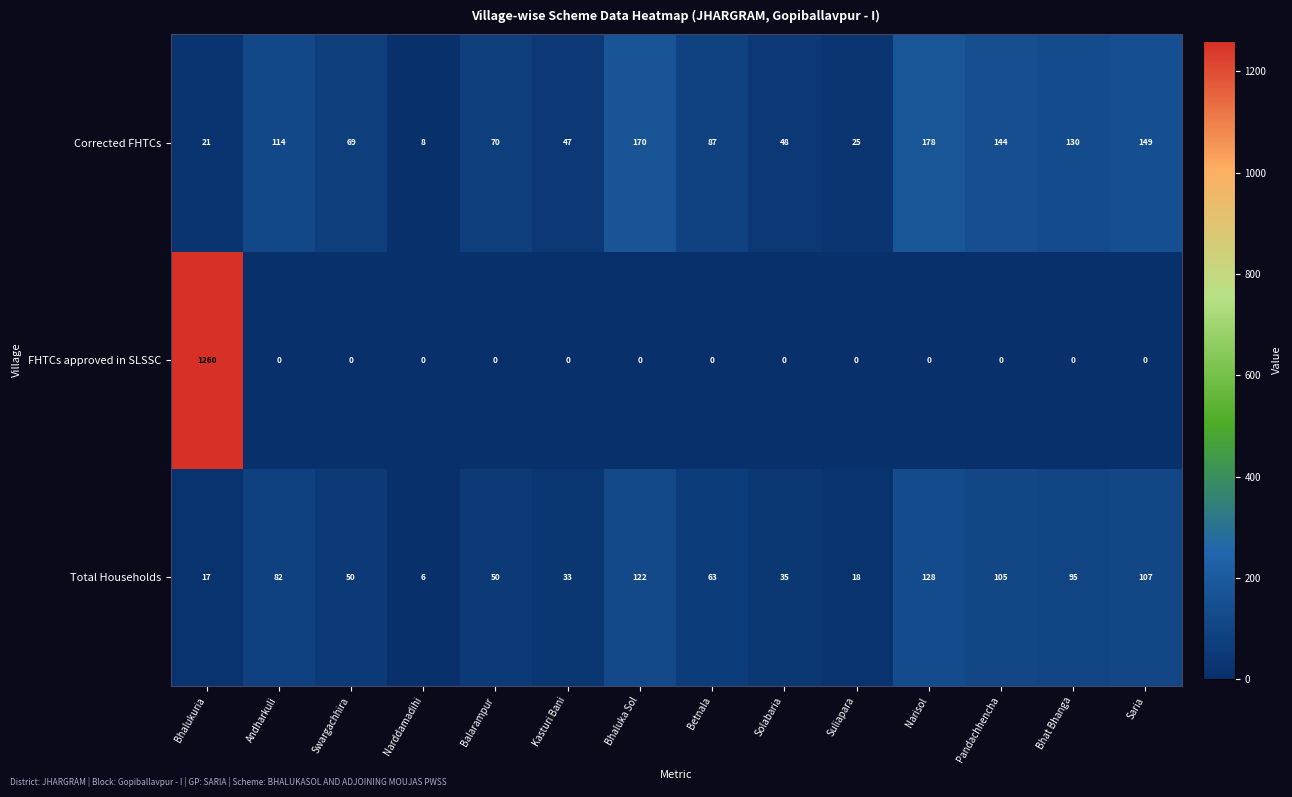

Which category has the lowest value in the Corrected FHTCs series?

Narddamadihi